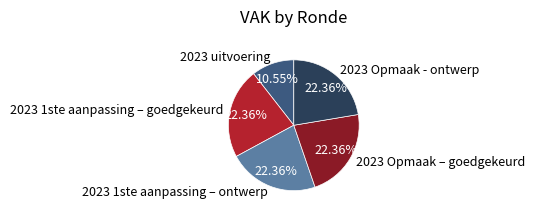

How many segments does this pie chart have?

5